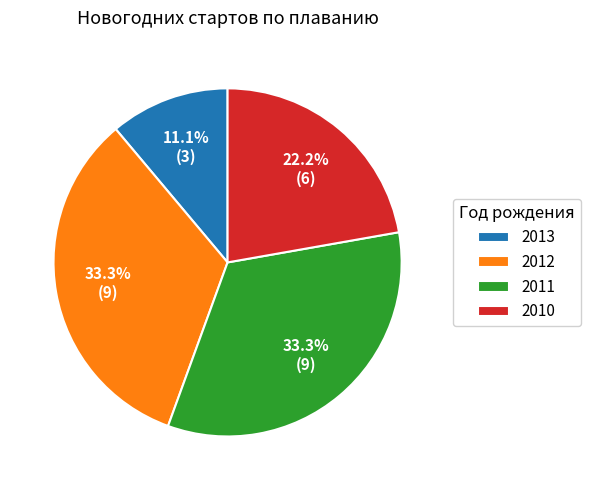

What is the total percentage of 2012 and 2013?

44.4%